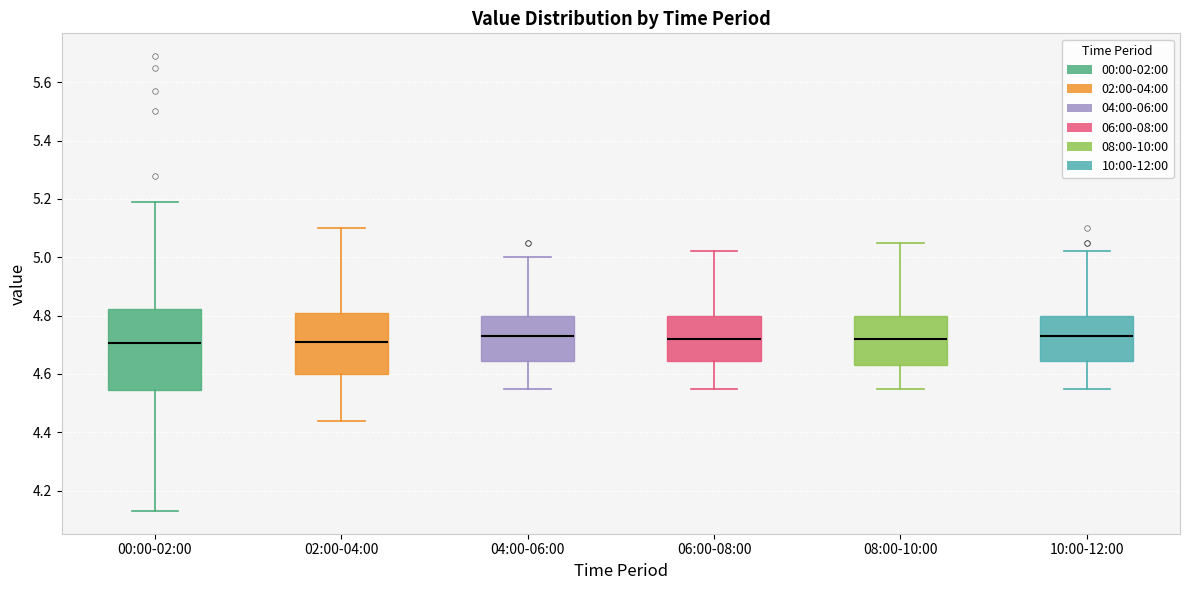

Reading left to right, read every box against the y-axis: the position of its median line, the range the box covers, and the ends of its whiskers. The values are not printed on the chart, so give them approximately, as read against the axis.

00:00-02:00: median 4.70, box 4.54 to 4.82, whiskers 4.14 to 5.20
02:00-04:00: median 4.72, box 4.60 to 4.80, whiskers 4.44 to 5.10
04:00-06:00: median 4.74, box 4.64 to 4.80, whiskers 4.56 to 5.00
06:00-08:00: median 4.72, box 4.64 to 4.80, whiskers 4.56 to 5.02
08:00-10:00: median 4.72, box 4.64 to 4.80, whiskers 4.56 to 5.06
10:00-12:00: median 4.74, box 4.64 to 4.80, whiskers 4.56 to 5.02